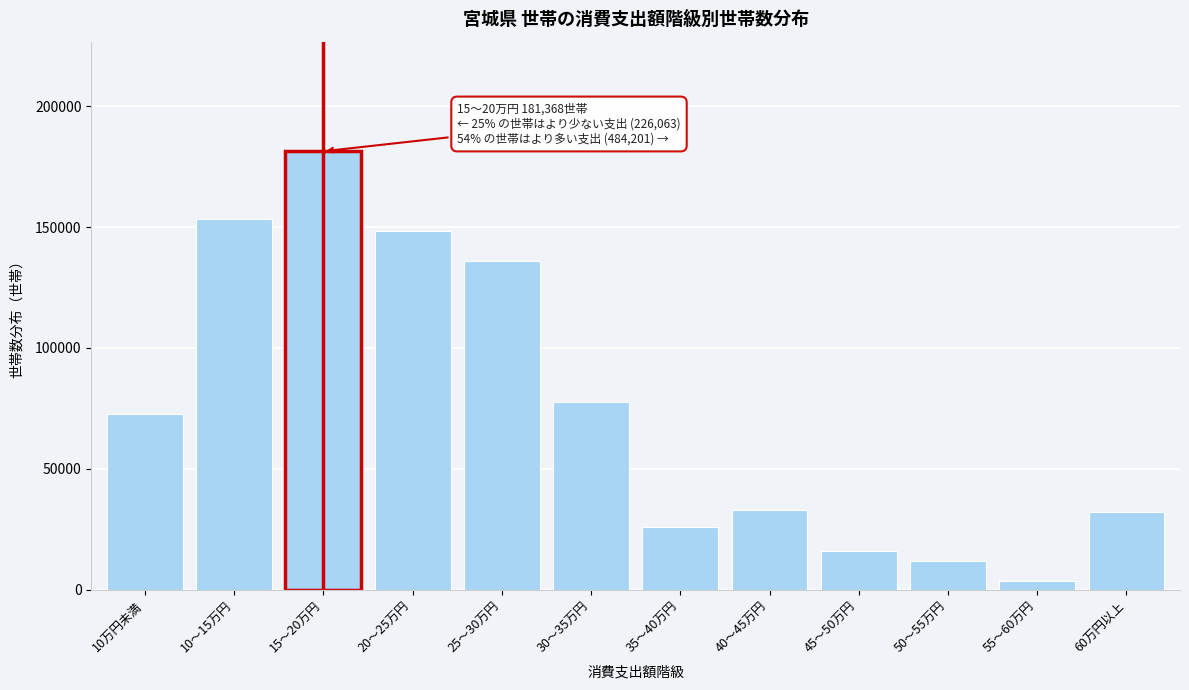

What is the difference between the values at 60万円以上 and 10～15万円?

121330